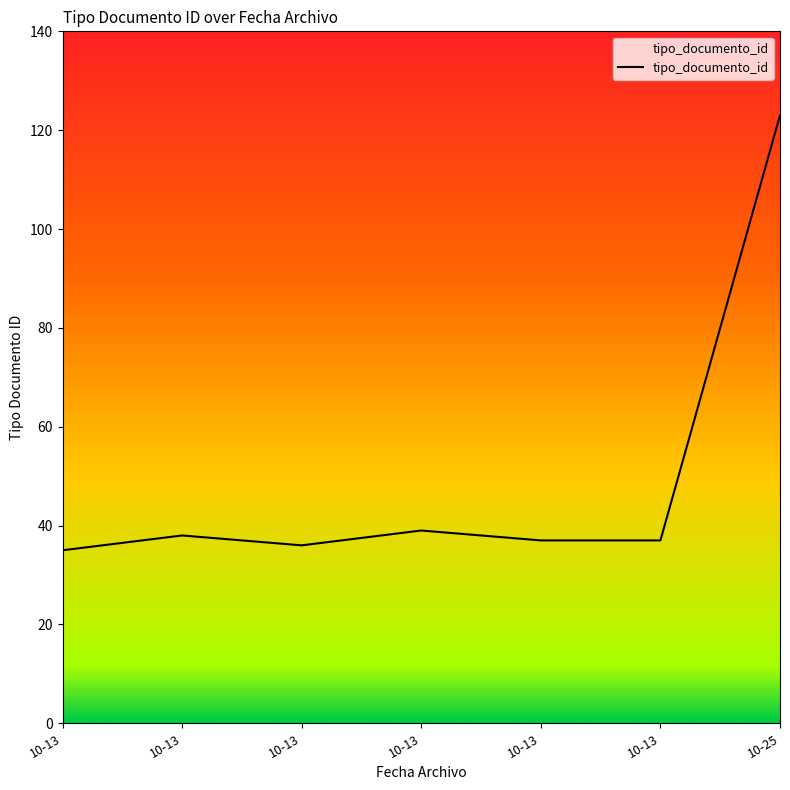

Rank the categories by value from lowest to highest.

10-13, 10-13, 10-13, 10-13, 10-13, 10-13, 10-25